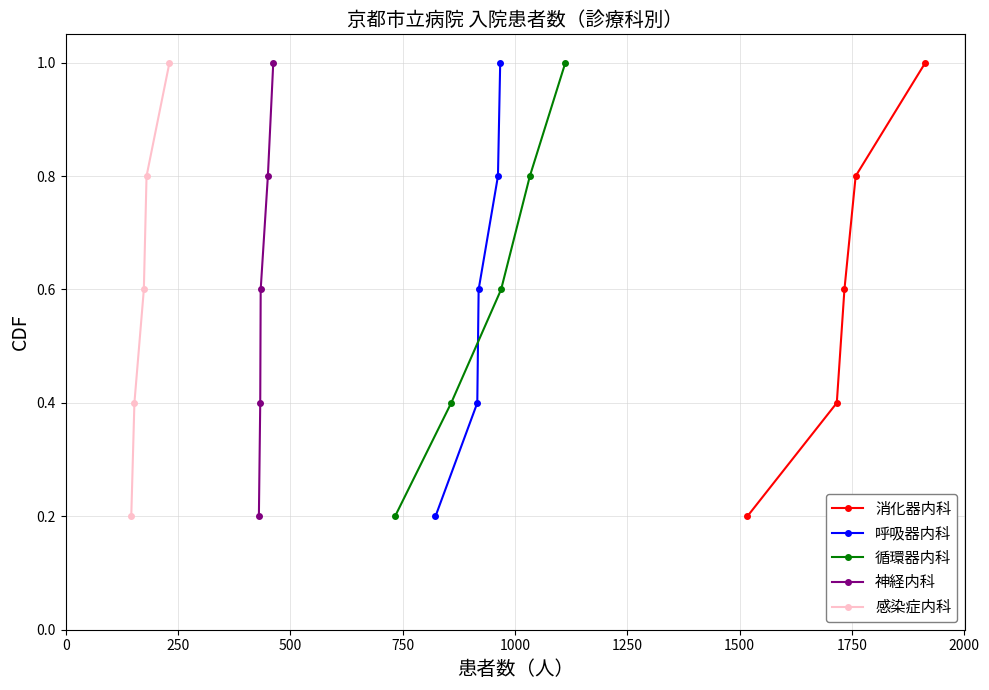

What is the value of the 呼吸器内科 point at the 5th from the left?

1.0